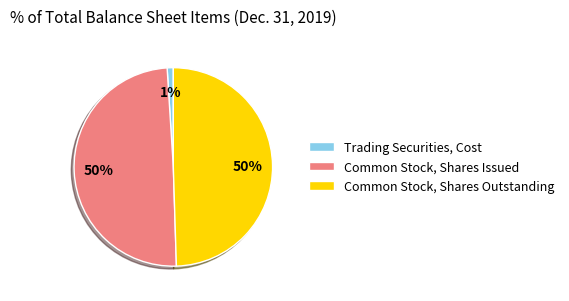

How many segments does this pie chart have?

3